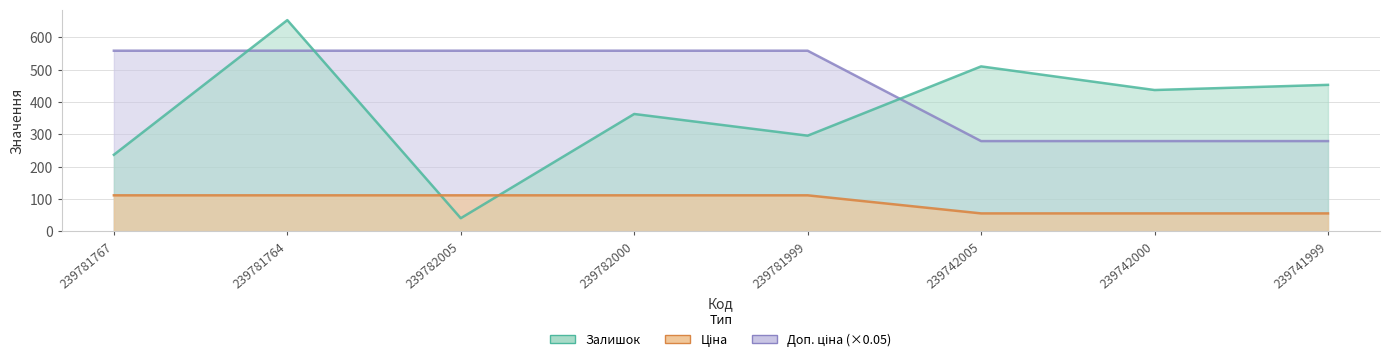

True or false: Залишок and Доп. ціна intersect in this chart.

True